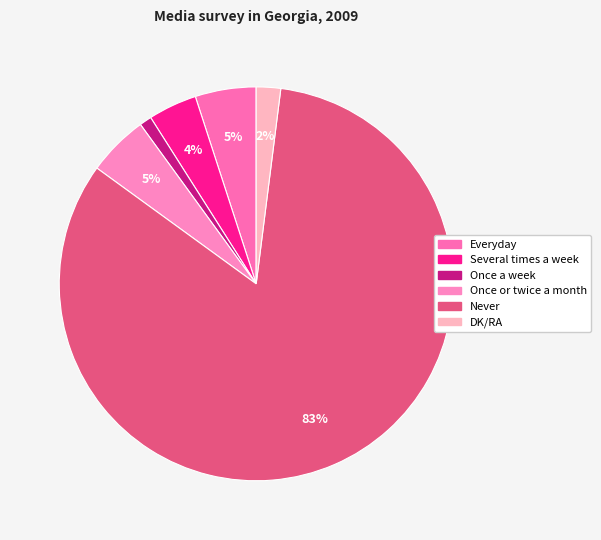

Count the number of slices in the pie.

6